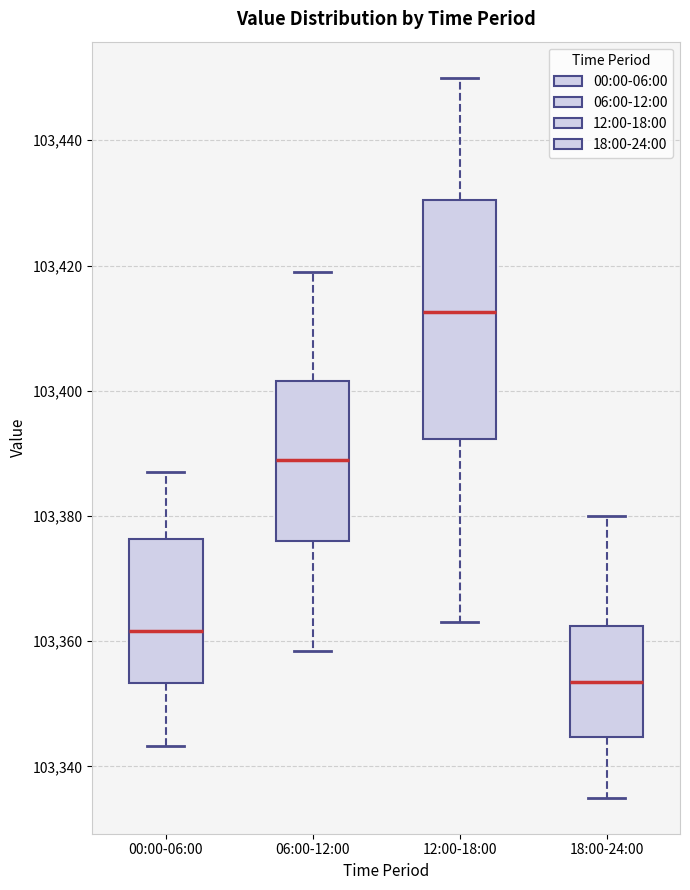

Reading left to right, read every box against the y-axis: the position of its median line, the range the box covers, and the ends of its whiskers. The values are not printed on the chart, so give them approximately, as read against the axis.

00:00-06:00: median 103362, box 103354 to 103376, whiskers 103344 to 103386
06:00-12:00: median 103388, box 103376 to 103402, whiskers 103358 to 103420
12:00-18:00: median 103412, box 103392 to 103430, whiskers 103364 to 103450
18:00-24:00: median 103354, box 103344 to 103362, whiskers 103336 to 103380